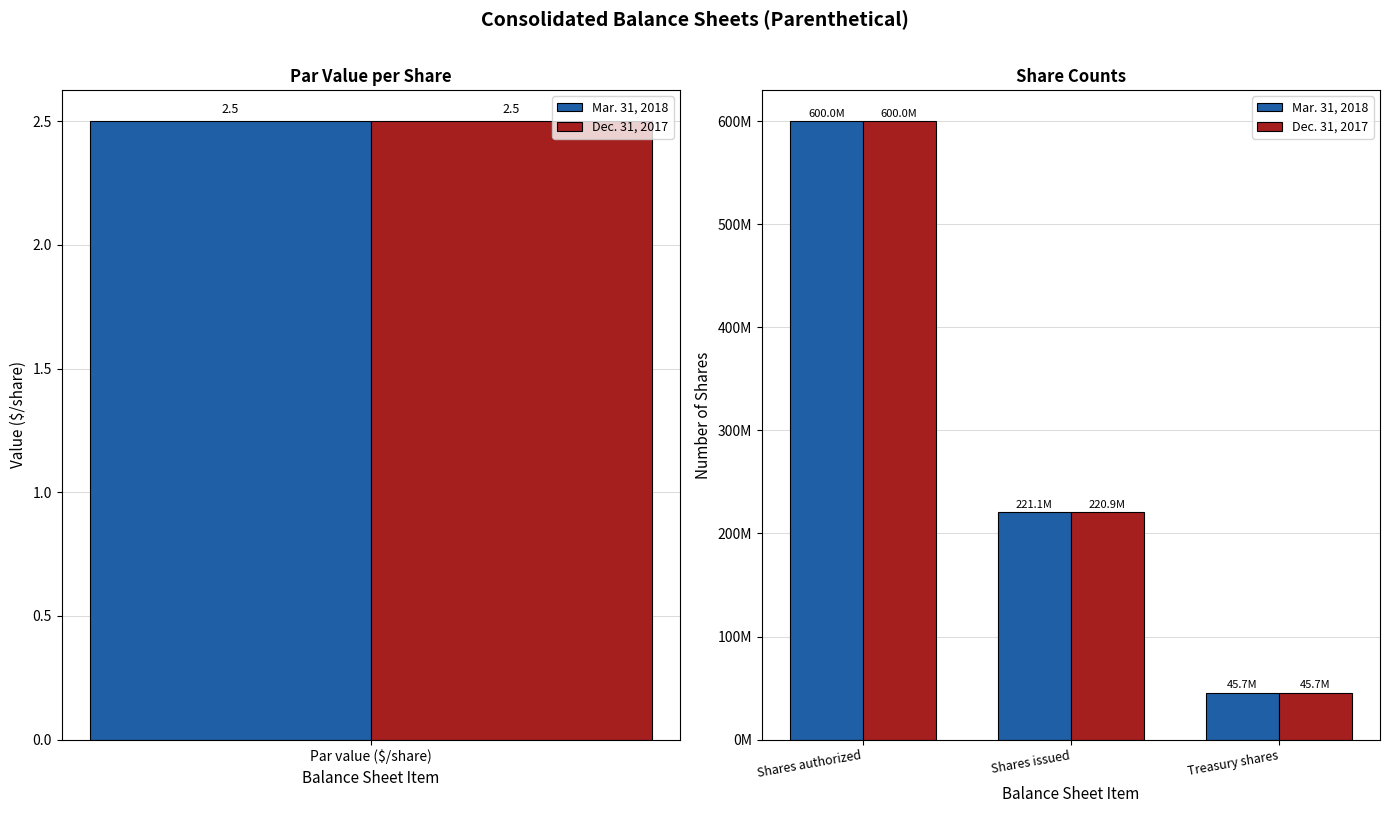

Which series has the largest total across all categories?

Mar. 31, 2018